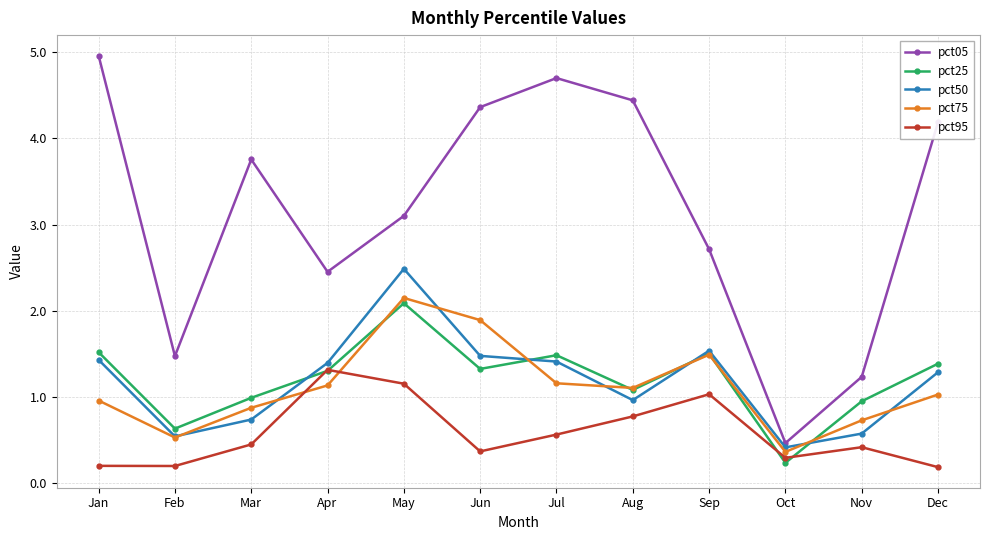

What are all the series names shown in the legend?

pct05, pct25, pct50, pct75, pct95